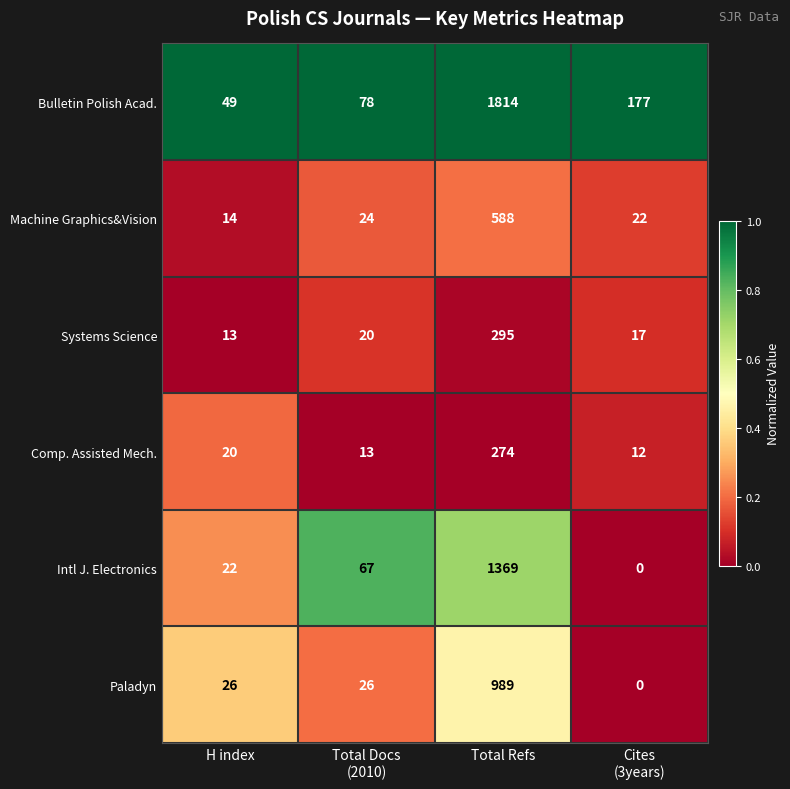

What is the approximate value of Intl J. Electronics at Total Refs?

1369